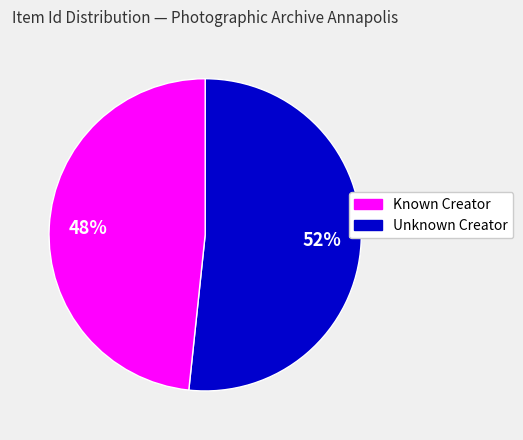

Is there a majority slice in this chart?

Yes